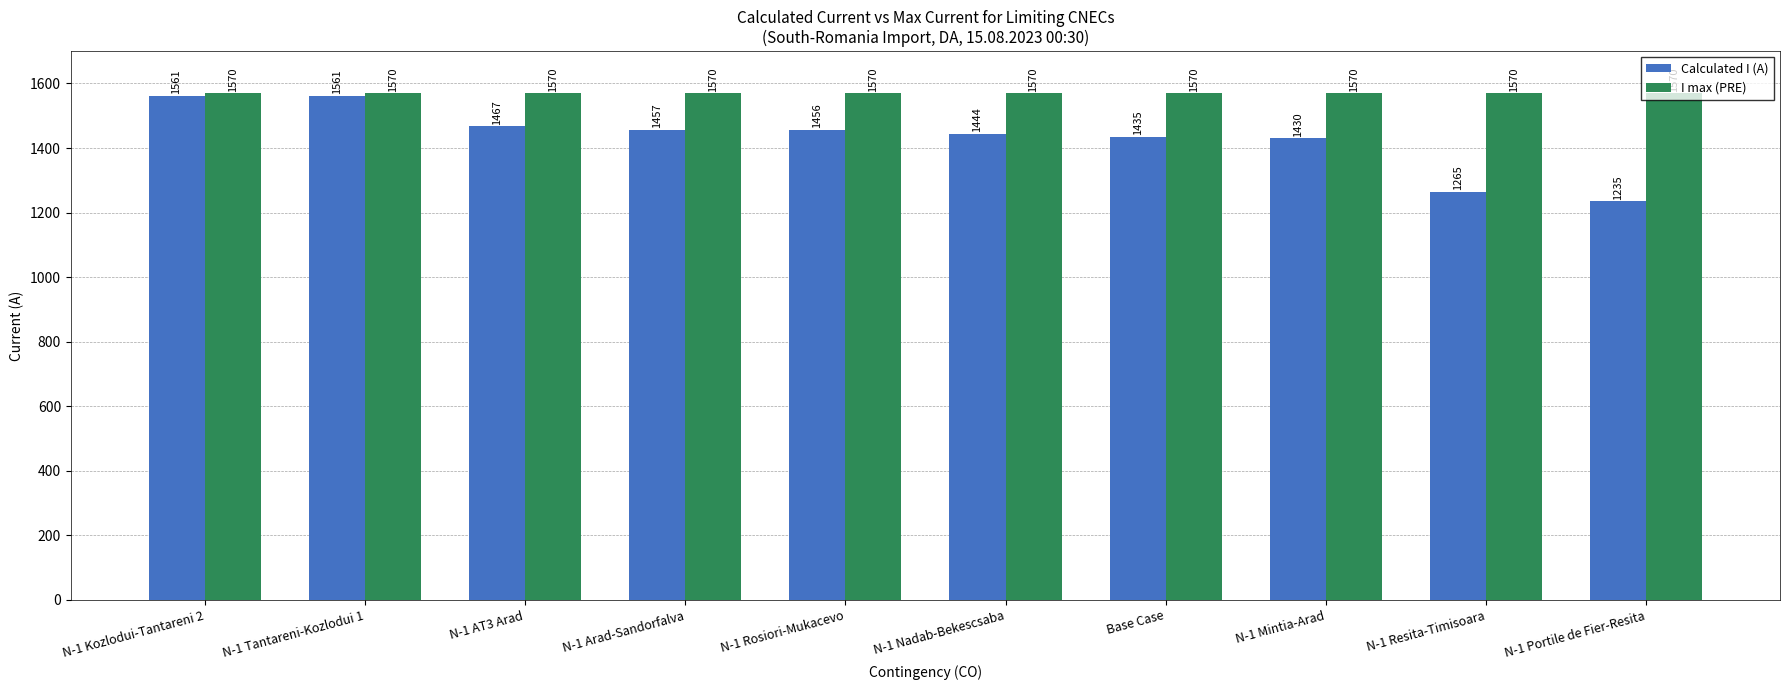

Which series has the widest spread of values?

Calculated I (A)